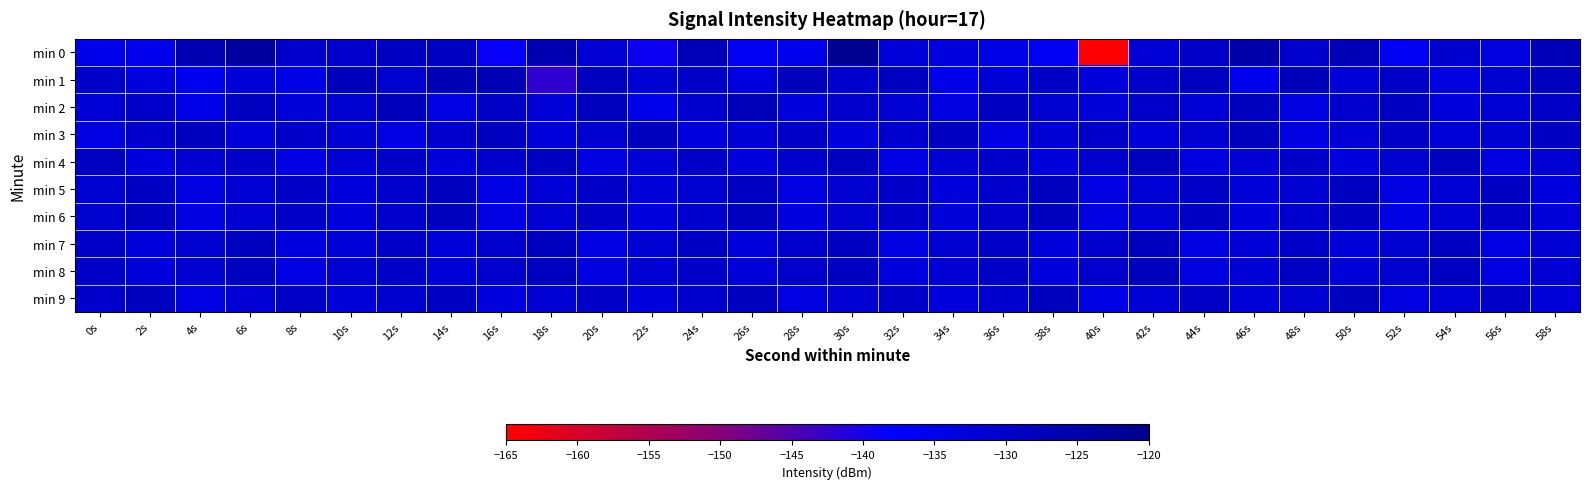

Reading right to left, extract all data points from this chart.

min 0: 58s=-127.0	56s=-133.3	54s=-130.4	52s=-136.4	50s=-126.7	48s=-130.4	46s=-125.2	44s=-129.6	42s=-131.7	40s=-165.5	38s=-136.4	36s=-134.3	34s=-133.1	32s=-132.1	30s=-121.2	28s=-135.2	26s=-136.4	24s=-127.2	22s=-139.0	20s=-131.5	18s=-126.5	16s=-138.5	14s=-128.8	12s=-128.9	10s=-129.9	8s=-129.9	6s=-123.5	4s=-126.5	2s=-135.1	0s=-134.8
min 1: 58s=-128.1	56s=-130.8	54s=-133.4	52s=-129.7	50s=-131.9	48s=-127.6	46s=-135.2	44s=-128.3	42s=-130.1	40s=-132.8	38s=-129.4	36s=-131.7	34s=-134.6	32s=-128.9	30s=-130.5	28s=-127.8	26s=-133.1	24s=-129.3	22s=-131.2	20s=-128.5	18s=-142.1	16s=-126.9	14s=-126.5	12s=-130.7	10s=-127.7	8s=-134.3	6s=-132.2	4s=-135.5	2s=-132.7	0s=-130.1
min 2: 58s=-129.3	56s=-131.4	54s=-132.7	52s=-129.1	50s=-130.5	48s=-133.2	46s=-128.4	44s=-131.8	42s=-129.6	40s=-132.3	38s=-130.7	36s=-128.8	34s=-133.5	32s=-131.2	30s=-129.9	28s=-132.6	26s=-127.1	24s=-130.3	22s=-134.9	20s=-128.5	18s=-131.7	16s=-129.2	14s=-133.8	12s=-127.4	10s=-130.6	8s=-132.1	6s=-128.7	4s=-134.3	2s=-129.8	0s=-131.5
min 3: 58s=-129.0	56s=-130.6	54s=-132.3	52s=-129.2	50s=-131.7	48s=-133.4	46s=-128.5	44s=-130.9	42s=-132.6	40s=-129.8	38s=-131.1	36s=-133.3	34s=-128.7	32s=-130.4	30s=-132.8	28s=-129.5	26s=-131.6	24s=-133.1	22s=-128.3	20s=-130.7	18s=-132.5	16s=-128.9	14s=-130.1	12s=-133.7	10s=-131.3	8s=-129.8	6s=-132.4	4s=-128.6	2s=-130.2	0s=-133.6
min 4: 58s=-131.1	56s=-133.4	54s=-128.6	52s=-130.7	50s=-132.8	48s=-129.3	46s=-131.6	44s=-133.0	42s=-128.3	40s=-130.5	38s=-132.6	36s=-129.9	34s=-131.2	32s=-133.7	30s=-128.5	28s=-130.1	26s=-132.4	24s=-129.6	22s=-131.8	20s=-133.2	18s=-128.8	16s=-130.3	14s=-132.1	12s=-129.7	10s=-131.5	8s=-133.6	6s=-129.4	4s=-130.8	2s=-132.9	0s=-128.2
min 5: 58s=-132.9	56s=-129.1	54s=-131.3	52s=-133.6	50s=-128.7	48s=-130.8	46s=-132.0	44s=-129.4	42s=-131.5	40s=-133.8	38s=-128.6	36s=-130.3	34s=-132.5	32s=-129.7	30s=-131.0	28s=-133.3	26s=-128.8	24s=-130.6	22s=-132.2	20s=-129.5	18s=-131.7	16s=-133.9	14s=-128.4	12s=-130.2	10s=-132.7	8s=-129.2	6s=-131.4	4s=-133.5	2s=-129.0	0s=-130.9
min 6: 58s=-132.1	56s=-129.3	54s=-131.6	52s=-133.9	50s=-128.8	48s=-130.4	46s=-132.7	44s=-129.0	42s=-131.2	40s=-133.5	38s=-128.4	36s=-130.1	34s=-132.3	32s=-129.5	30s=-130.8	28s=-133.0	26s=-128.6	24s=-130.5	22s=-132.8	20s=-129.2	18s=-131.4	16s=-133.7	14s=-128.2	12s=-130.0	10s=-132.5	8s=-129.3	6s=-131.1	4s=-133.2	2s=-128.9	0s=-130.7
min 7: 58s=-131.1	56s=-133.7	54s=-128.9	52s=-130.8	50s=-132.0	48s=-129.5	46s=-131.7	44s=-133.2	42s=-128.5	40s=-130.3	38s=-132.6	36s=-129.4	34s=-131.0	32s=-133.4	30s=-128.7	28s=-130.2	26s=-132.8	24s=-129.1	22s=-131.3	20s=-133.6	18s=-128.3	16s=-130.5	14s=-132.2	12s=-129.6	10s=-131.9	8s=-133.1	6s=-128.5	4s=-130.7	2s=-132.4	0s=-129.8
min 8: 58s=-131.4	56s=-133.6	54s=-128.9	52s=-130.7	50s=-132.4	48s=-129.1	46s=-131.8	44s=-133.5	42s=-128.2	40s=-130.3	38s=-132.9	36s=-129.4	34s=-131.6	32s=-133.0	30s=-128.8	28s=-130.1	26s=-132.5	24s=-129.7	22s=-131.2	20s=-133.3	18s=-128.6	16s=-130.4	14s=-132.1	12s=-129.3	10s=-131.5	8s=-133.8	6s=-128.4	4s=-130.6	2s=-132.7	0s=-129.2
min 9: 58s=-132.3	56s=-129.5	54s=-131.7	52s=-133.2	50s=-128.6	48s=-130.8	46s=-132.1	44s=-129.3	42s=-131.5	40s=-133.9	38s=-128.2	36s=-130.4	34s=-132.6	32s=-129.8	30s=-131.1	28s=-133.4	26s=-128.5	24s=-130.2	22s=-132.8	20s=-129.6	18s=-131.3	16s=-133.1	14s=-128.7	12s=-130.5	10s=-132.2	8s=-129.4	6s=-131.6	4s=-133.7	2s=-128.3	0s=-130.0